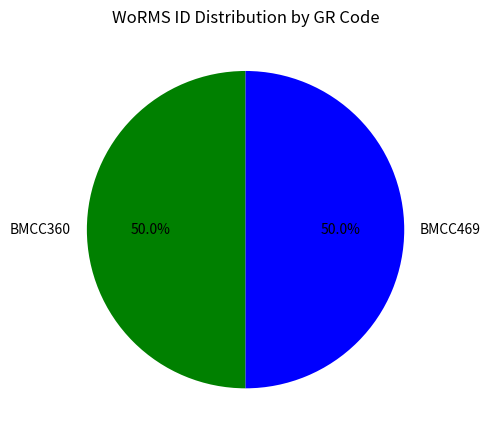

Combined, what portion of the pie is BMCC360 and BMCC469?

100.0%